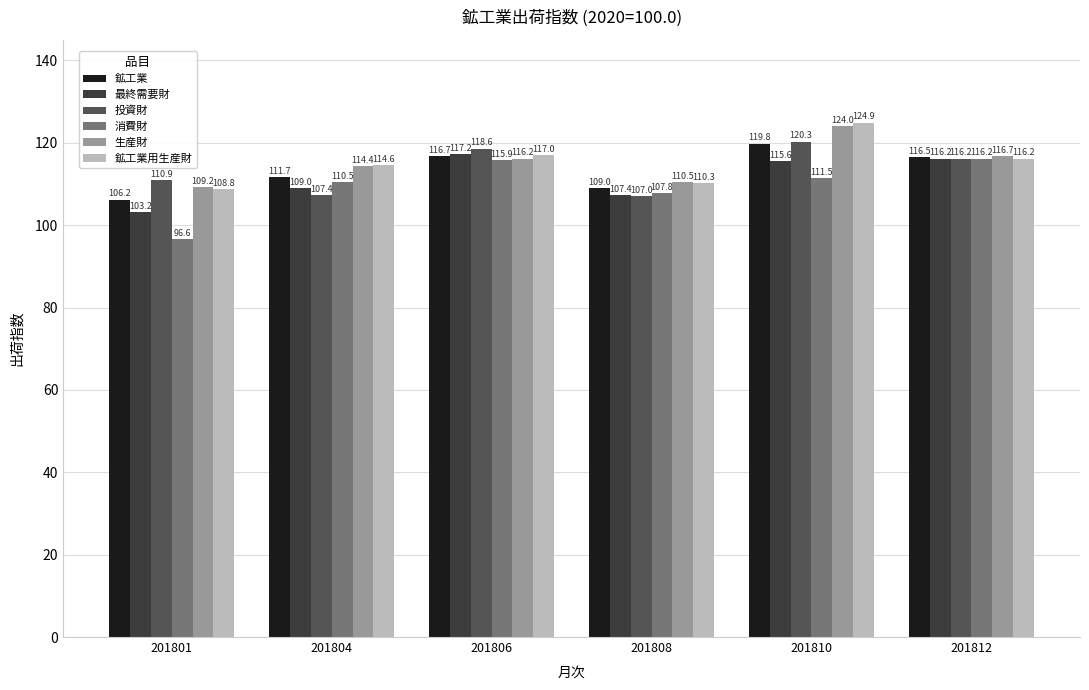

What is the spread (max minus min) of values at 201801?

14.3